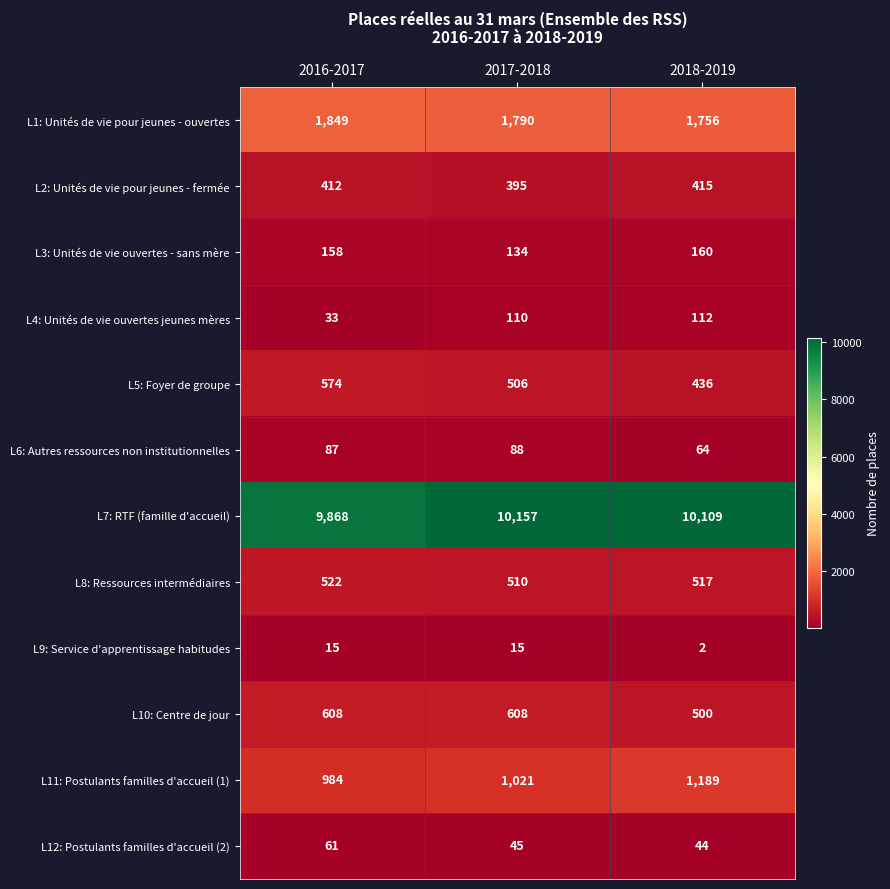

At 2016-2017, list the series in order from smallest to largest.

L9: Service d'apprentissage habitudes, L4: Unités de vie ouvertes jeunes mères, L12: Postulants familles d'accueil (2), L6: Autres ressources non institutionnelles, L3: Unités de vie ouvertes - sans mère, L2: Unités de vie pour jeunes - fermée, L8: Ressources intermédiaires, L5: Foyer de groupe, L10: Centre de jour, L11: Postulants familles d'accueil (1), L1: Unités de vie pour jeunes - ouvertes, L7: RTF (famille d'accueil)